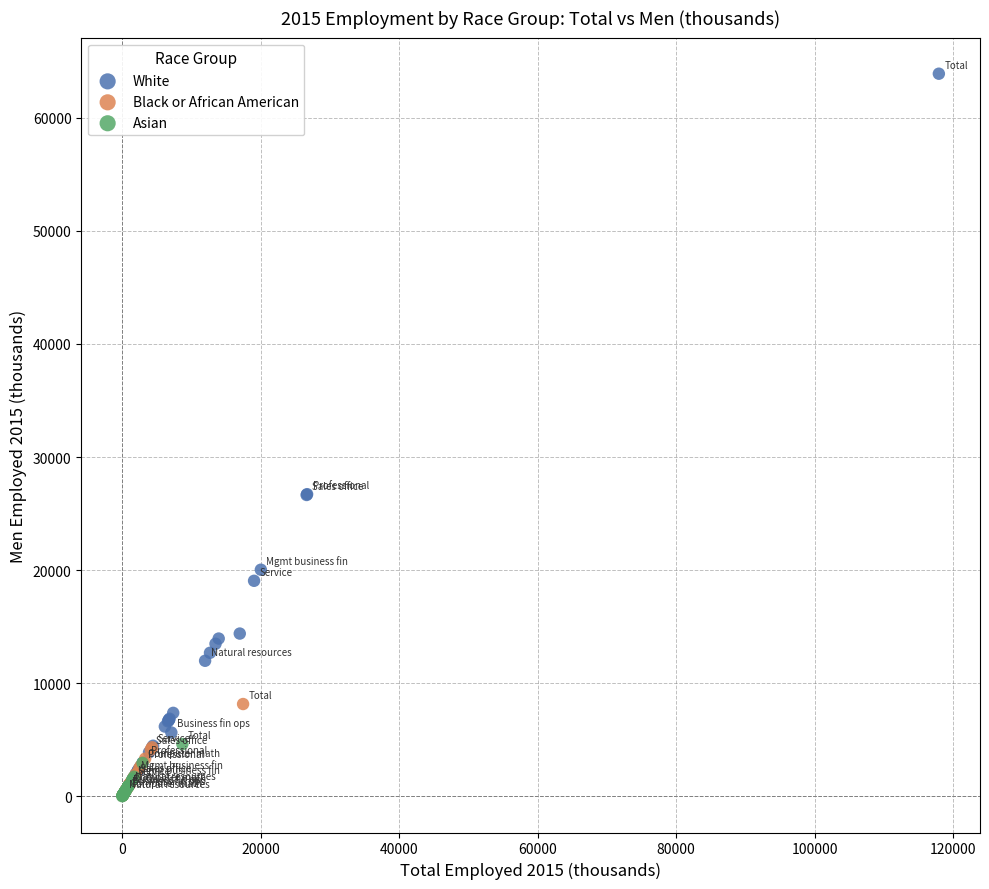

Which series contains the highest Y value?

White